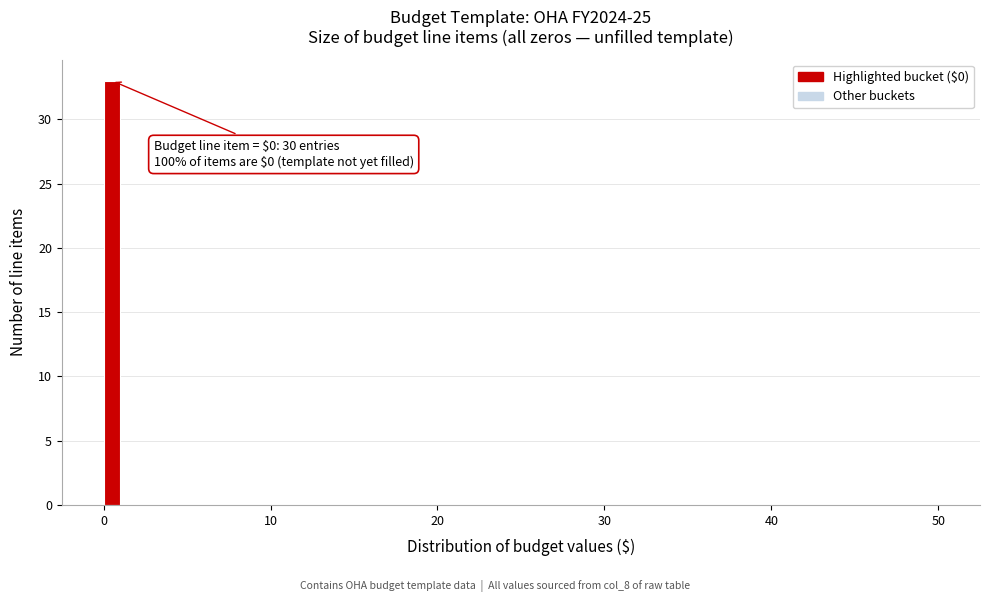

Read against the x-axis, roughly where is the centre of the tallest bar?

1